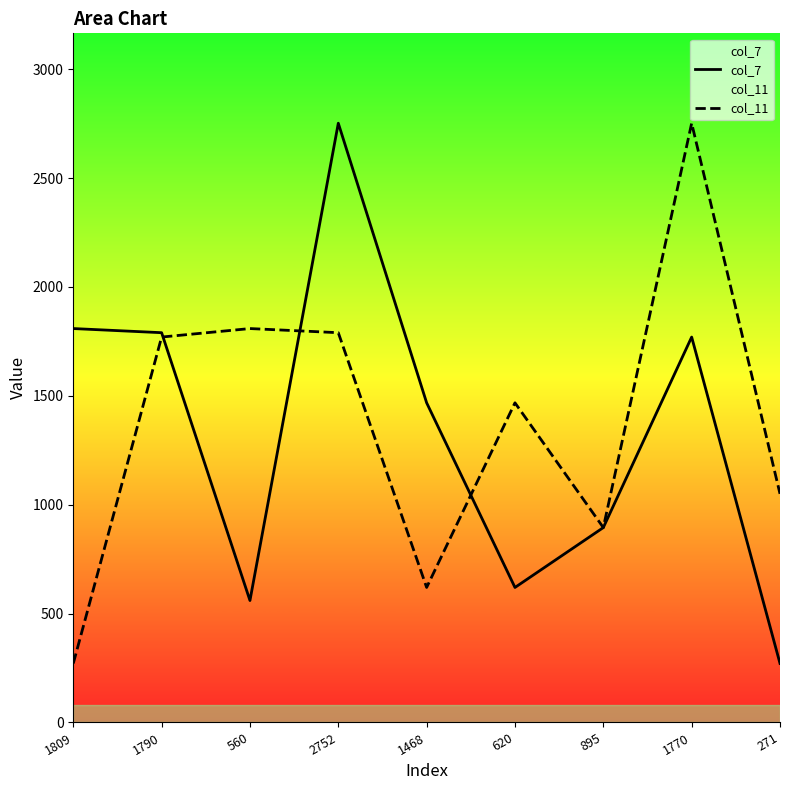

In col_7, how many points are higher than both neighbors (excluding endpoints)?

2